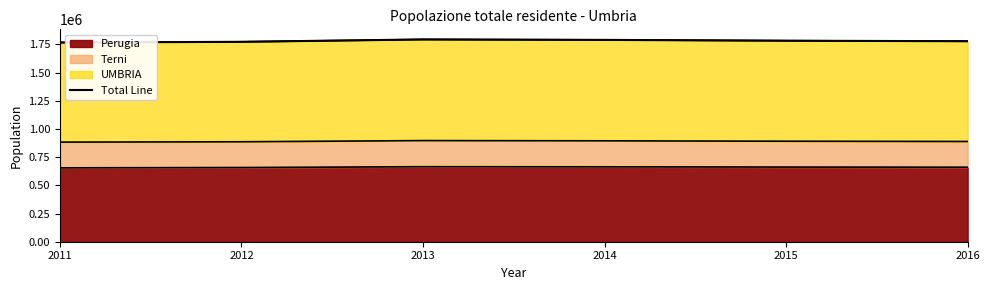

What is the change in value from 2011 to 2015?

+15932